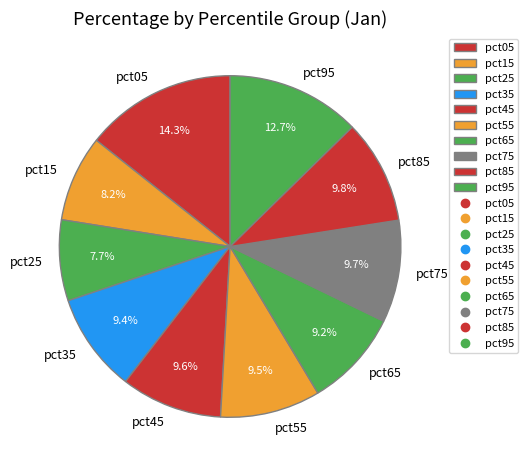

What is the total percentage of pct55 and pct45?

19.1%